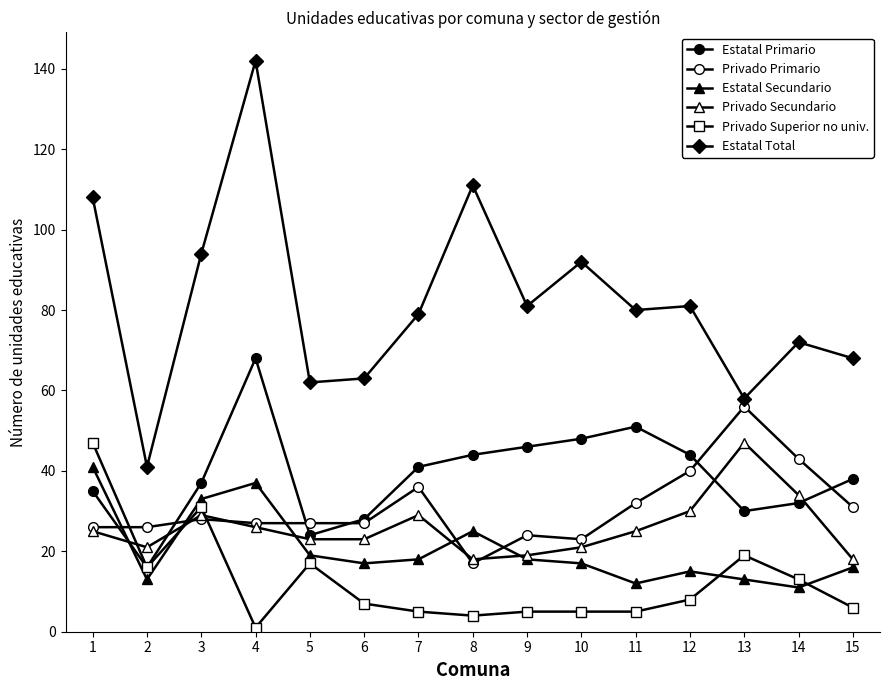

Reading left to right, extract all data points from this chart.

Estatal Primario: 1=35	2=16	3=37	4=68	5=24	6=28	7=41	8=44	9=46	10=48	11=51	12=44	13=30	14=32	15=38
Privado Primario: 1=26	2=26	3=28	4=27	5=27	6=27	7=36	8=17	9=24	10=23	11=32	12=40	13=56	14=43	15=31
Estatal Secundario: 1=41	2=13	3=33	4=37	5=19	6=17	7=18	8=25	9=18	10=17	11=12	12=15	13=13	14=11	15=16
Privado Secundario: 1=25	2=21	3=29	4=26	5=23	6=23	7=29	8=18	9=19	10=21	11=25	12=30	13=47	14=34	15=18
Privado Superior no univ.: 1=47	2=16	3=31	4=1	5=17	6=7	7=5	8=4	9=5	10=5	11=5	12=8	13=19	14=13	15=6
Estatal Total: 1=108	2=41	3=94	4=142	5=62	6=63	7=79	8=111	9=81	10=92	11=80	12=81	13=58	14=72	15=68